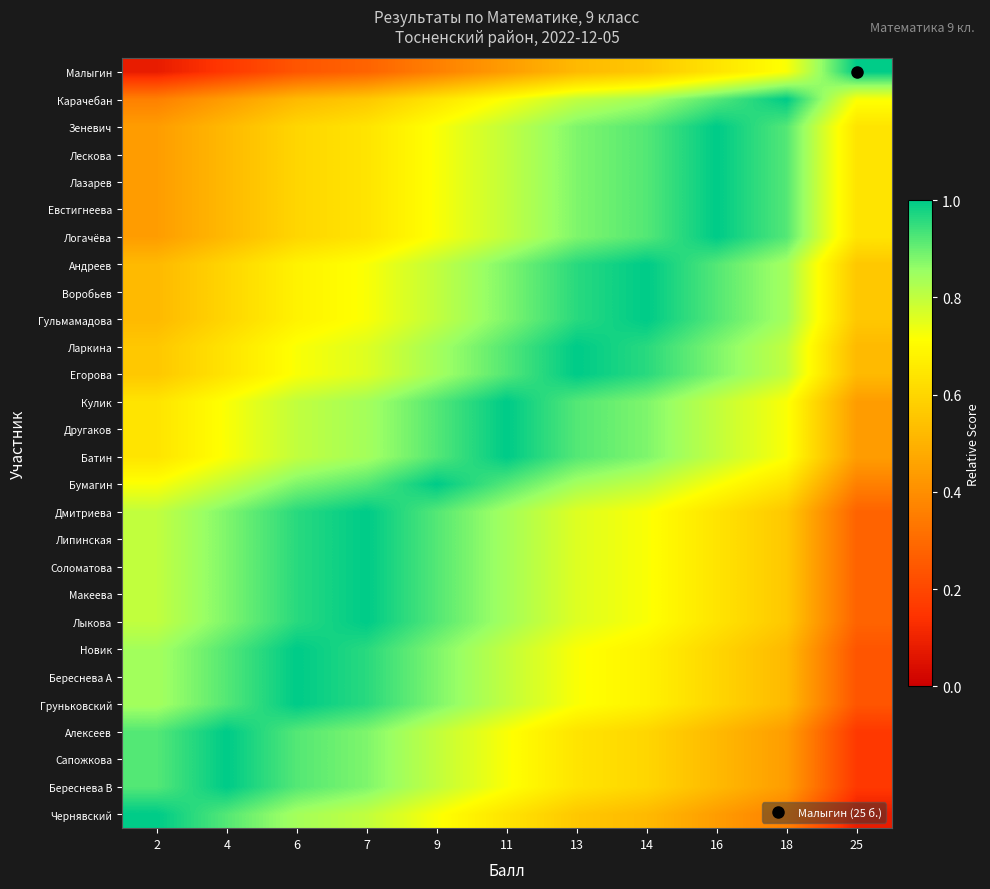

Count the number of categories in the chart.

11